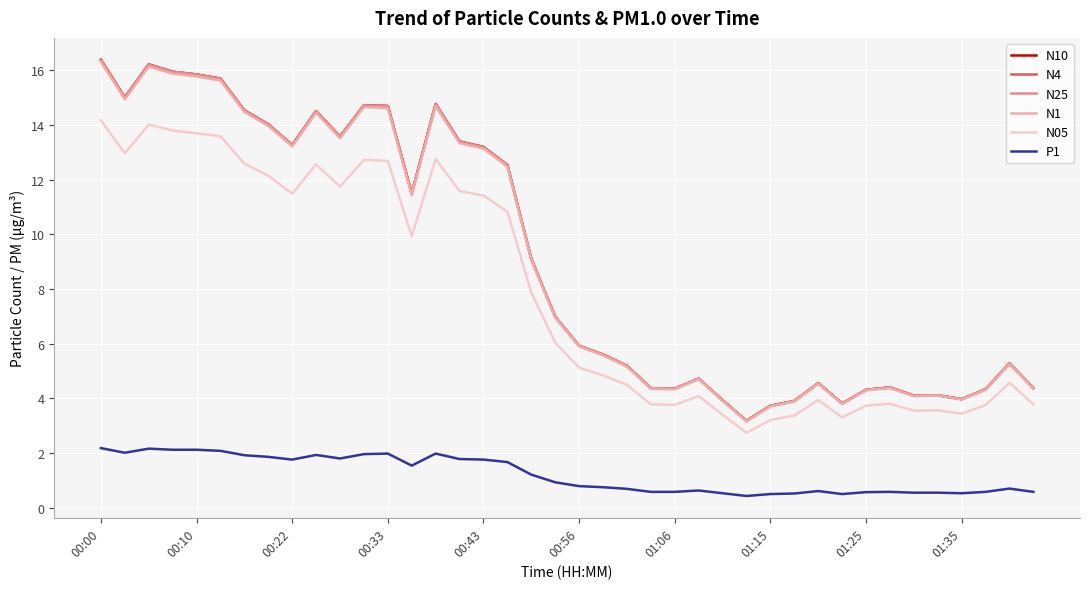

True or false: N4 has more than 0 interior local peaks.

True